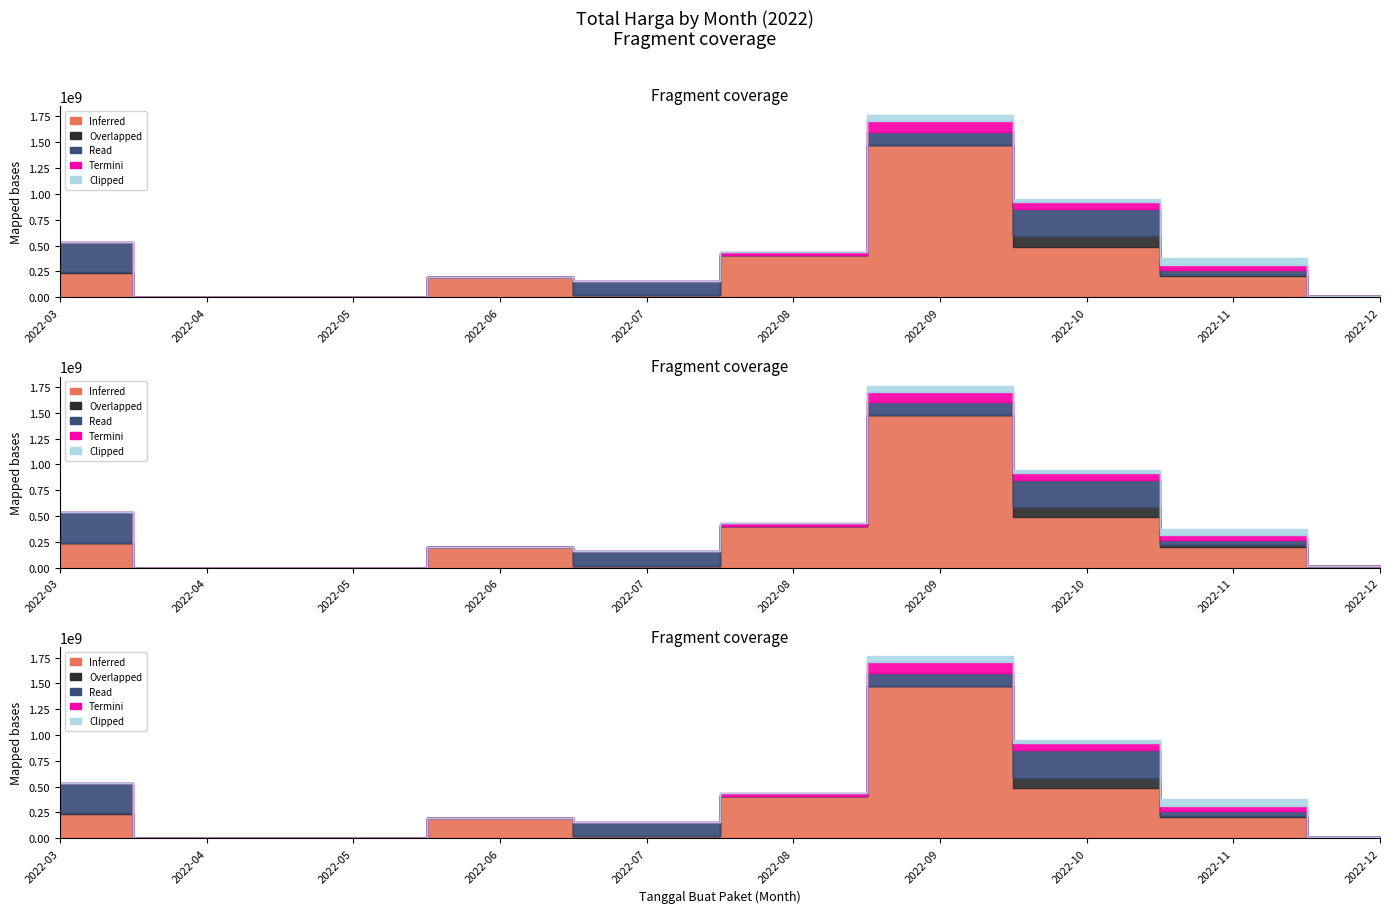

How many lines are shown in the chart?

5